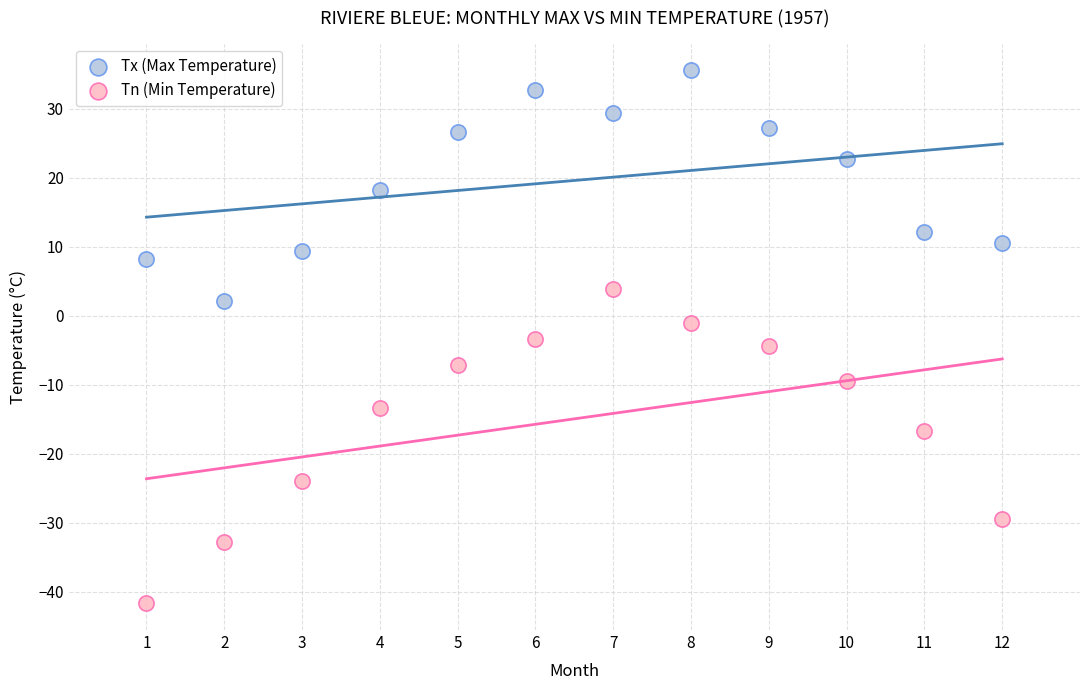

What are all the series names shown in the legend?

Tx (Max Temperature), Tn (Min Temperature)